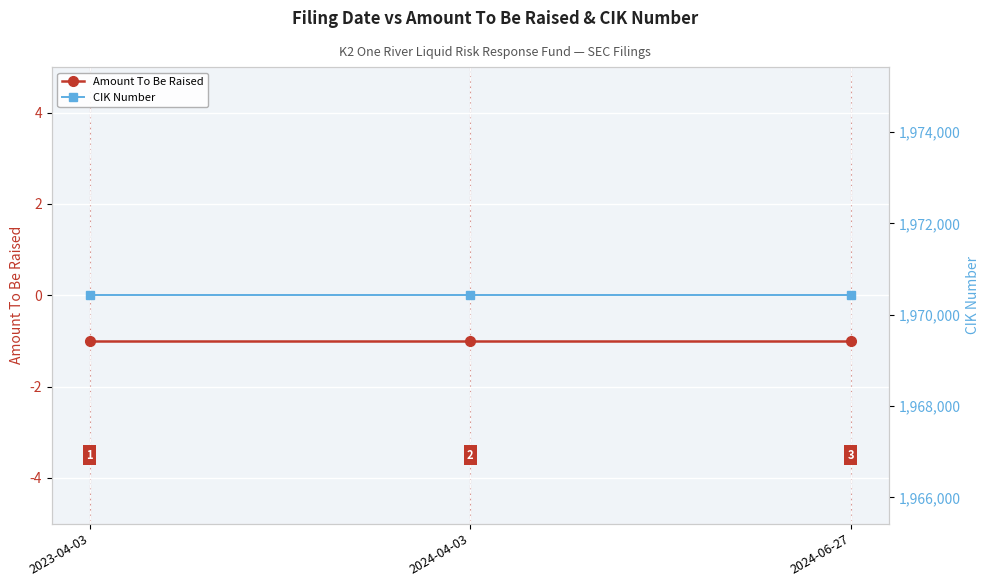

How many lines are shown in the chart?

2